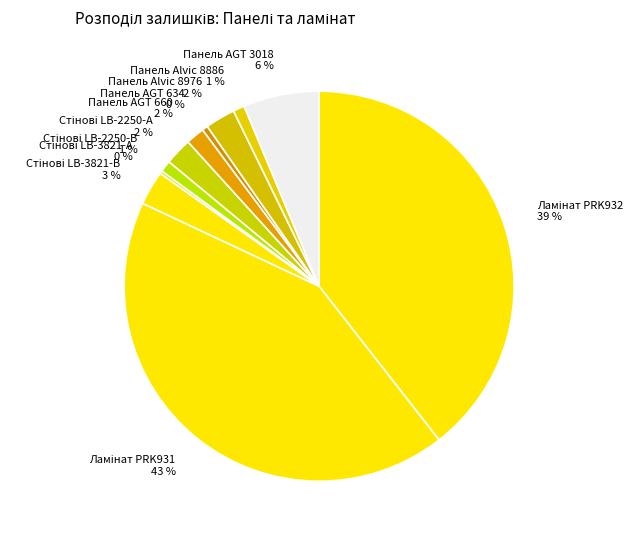

The Панель AGT 634 slice represents 12% of the pie. True or false?

False